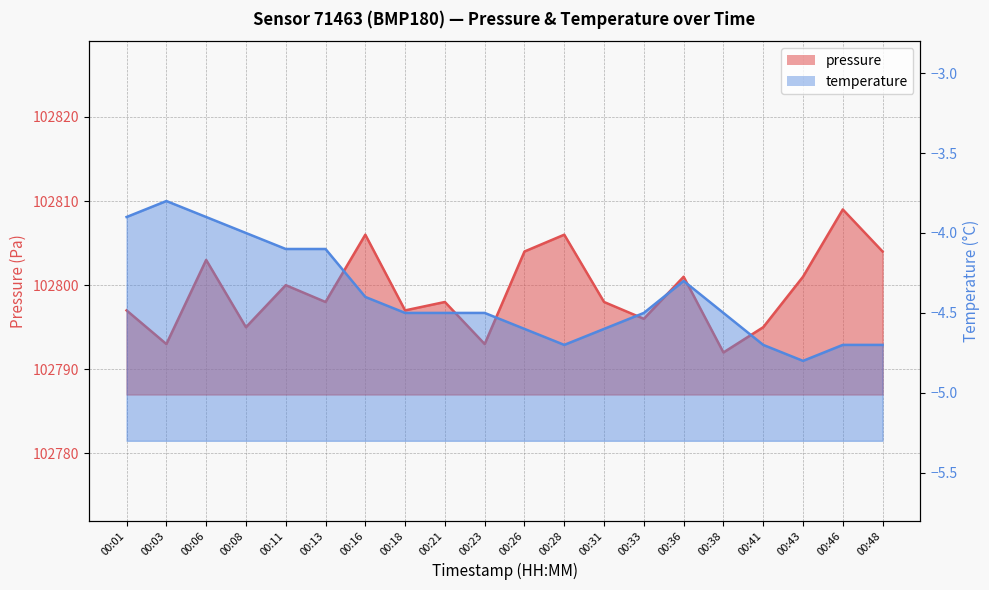

At which category is the sum across all series the highest?

00:46